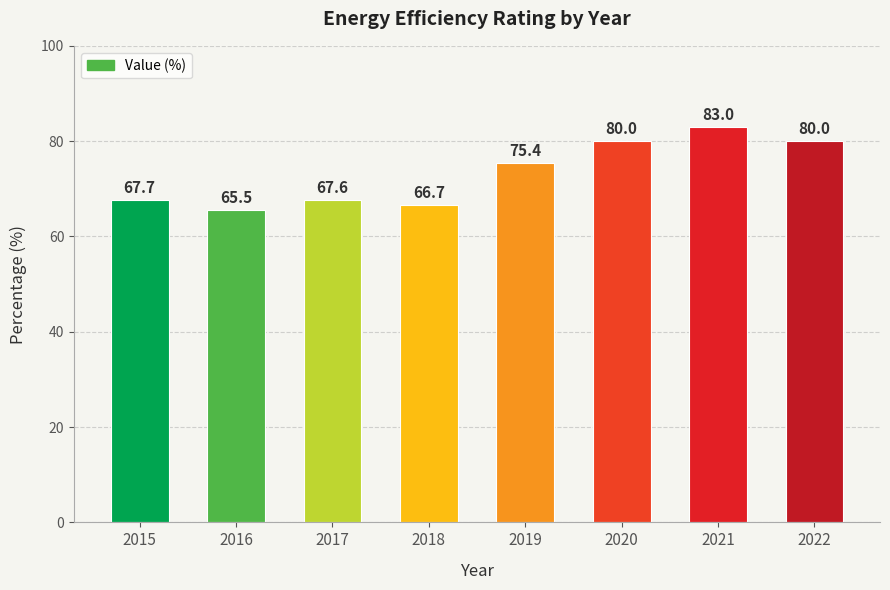

What is the value of the 6th bar from the left?

80.0